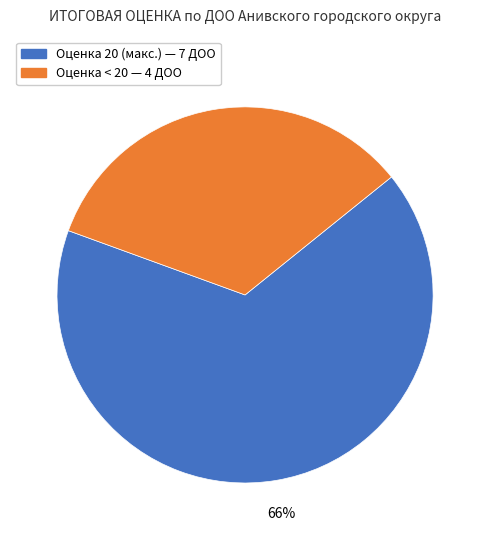

To the nearest percent, what is the average slice percentage?

50%